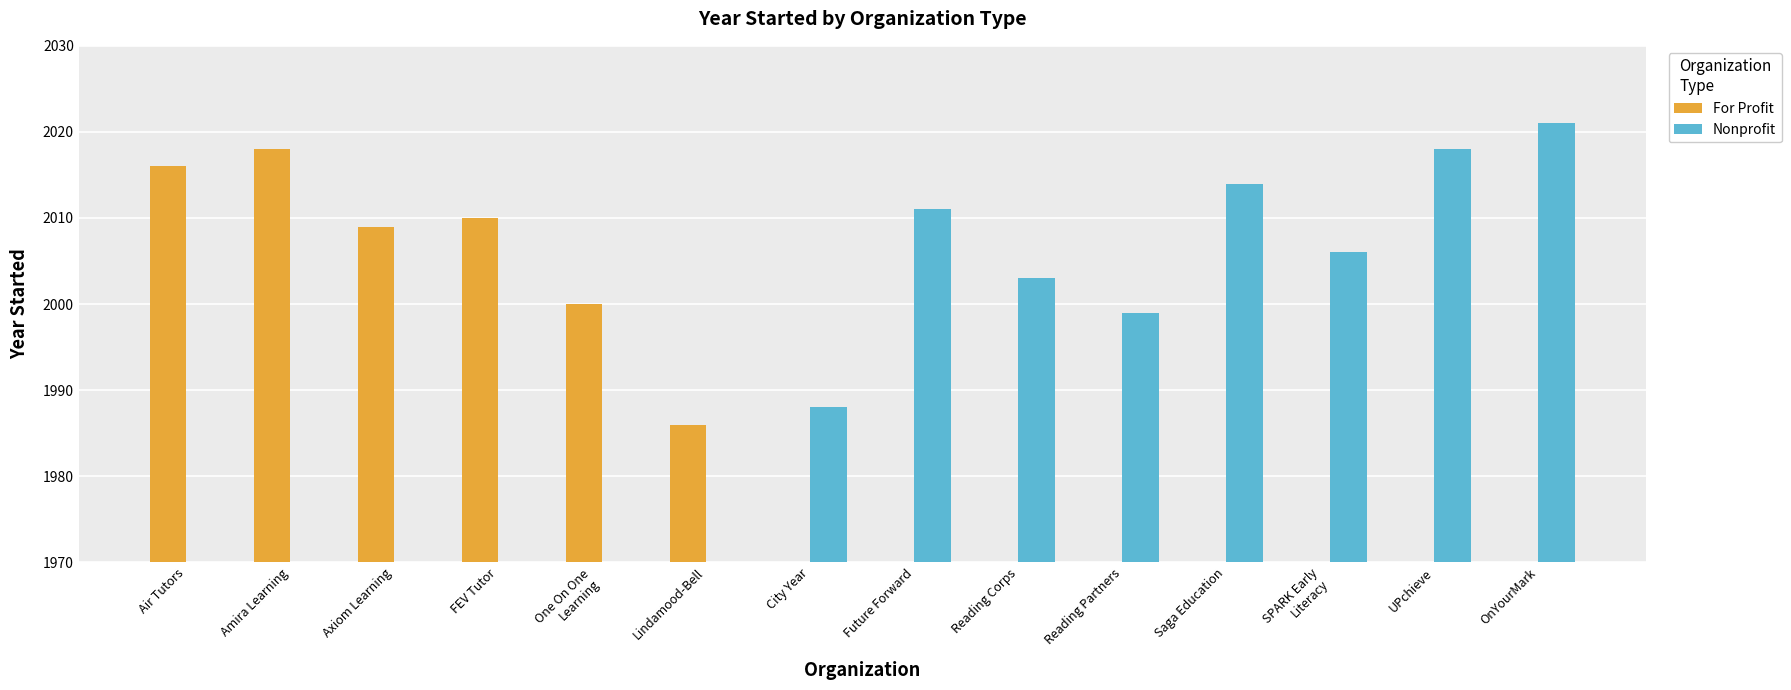

How many data points in For Profit are above 0?

6